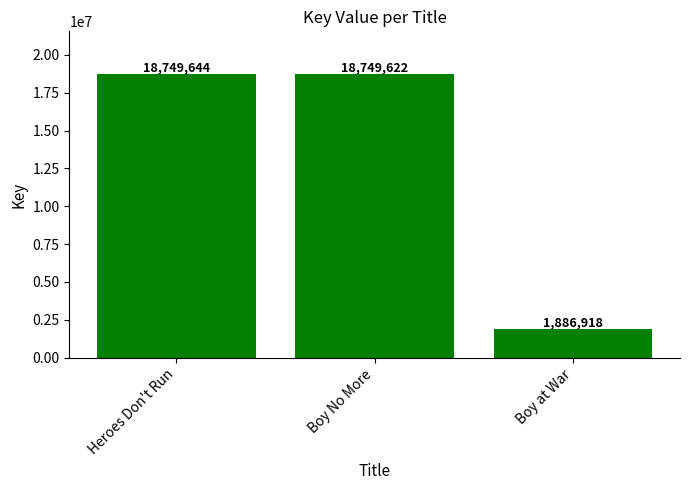

Reading left to right, list all the values displayed in this chart.

18749644	18749622	1886918